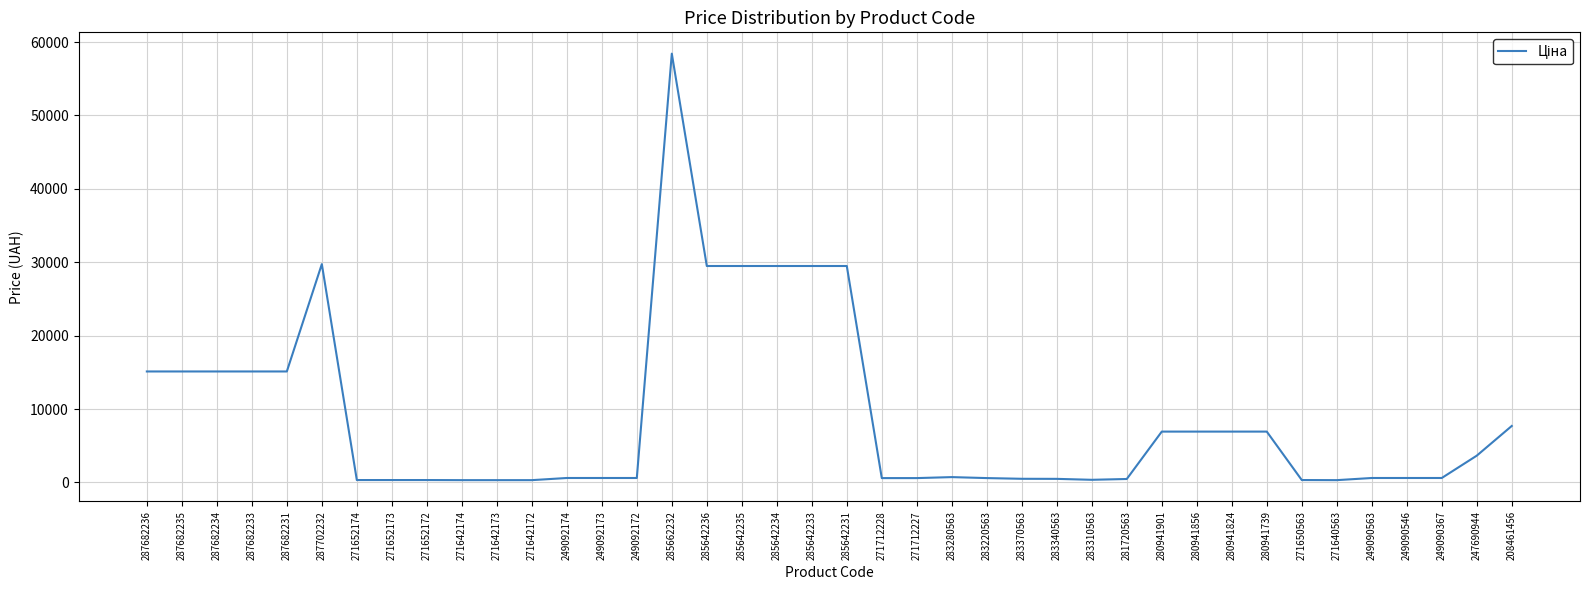

At which label does the data first exceed 603?

287682236